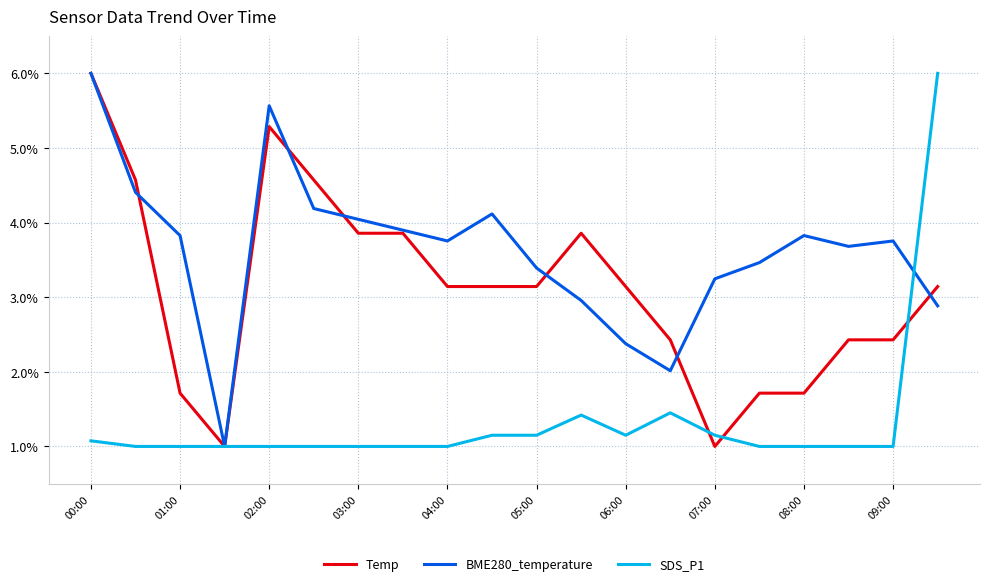

Rank the series by their average value, from highest to lowest.

BME280_temperature, Temp, SDS_P1